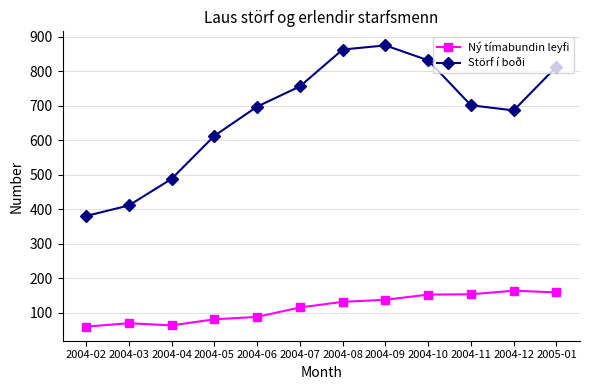

List the series in order of their overall mean, highest first.

Störf í boði, Ný tímabundin leyfi